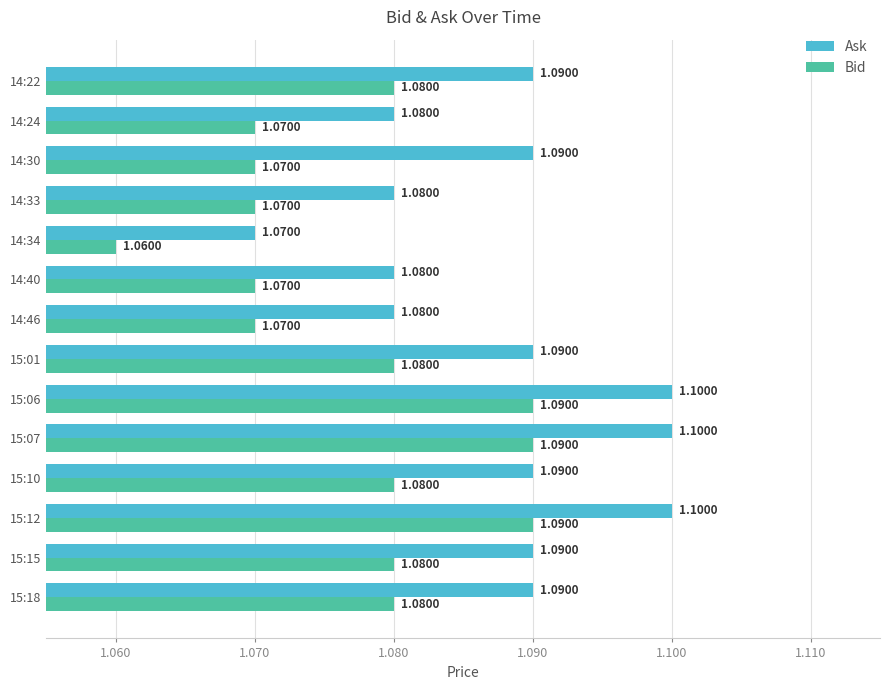

What is the minimum value shown in the chart?

1.1